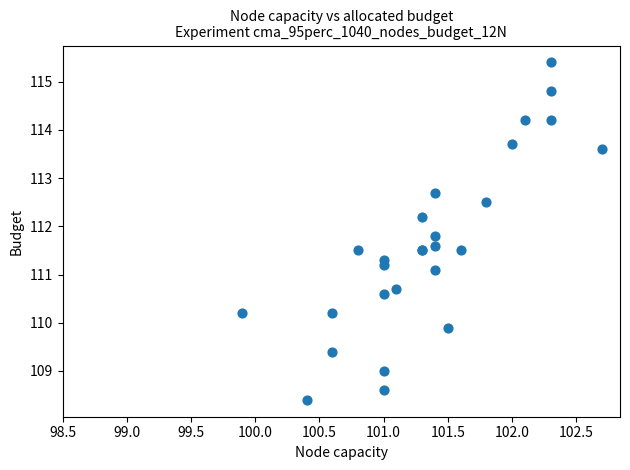

What Y value in the scatter plot is closest to 111?

111.1